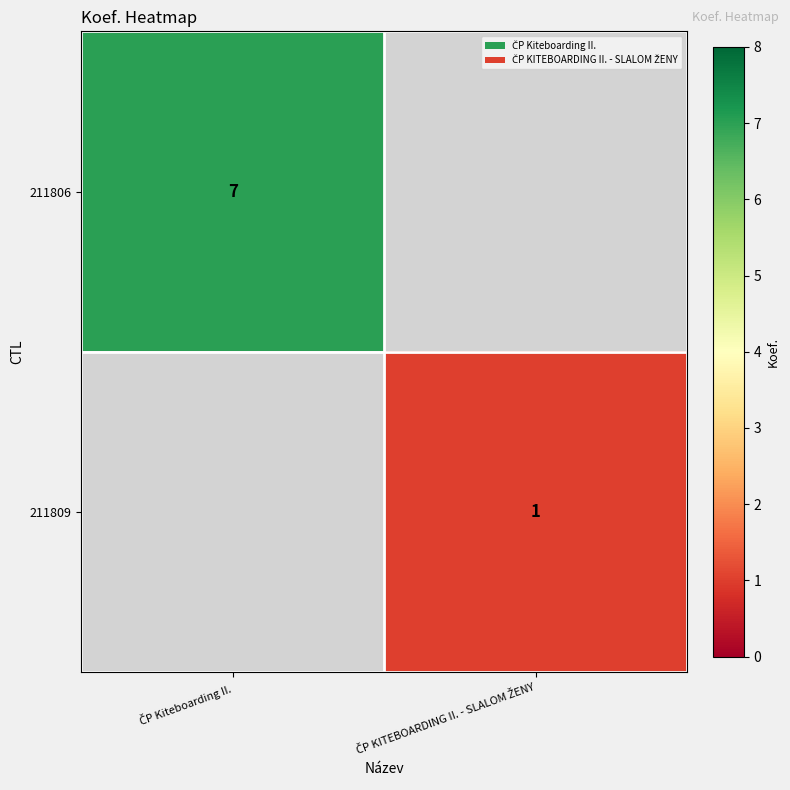

Count the number of categories in the chart.

2